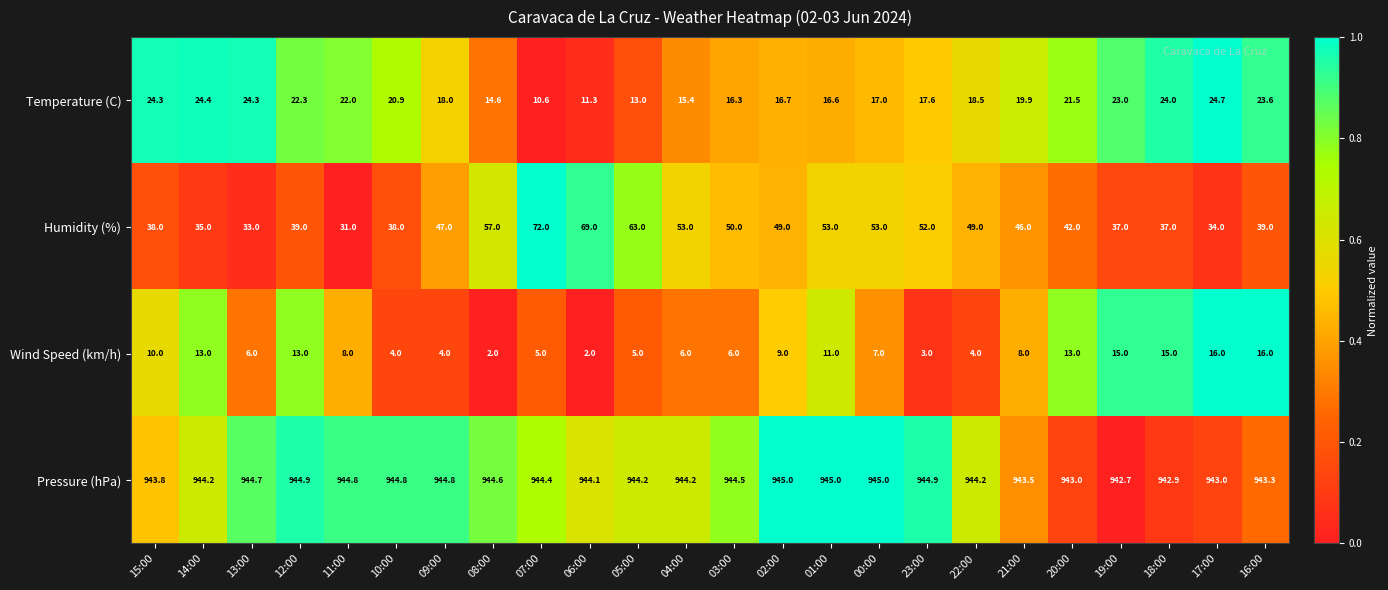

List the series in order of their peak value, highest first.

Pressure (hPa), Humidity (%), Temperature (C), Wind Speed (km/h)